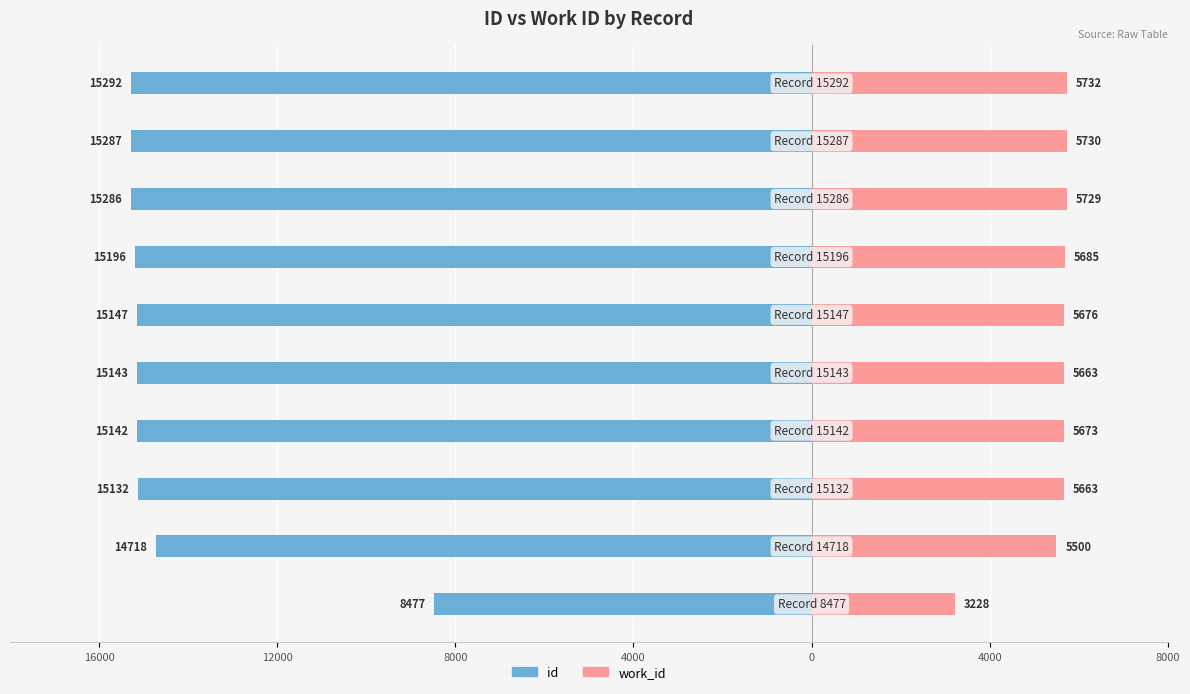

How many data points does each series have?

10